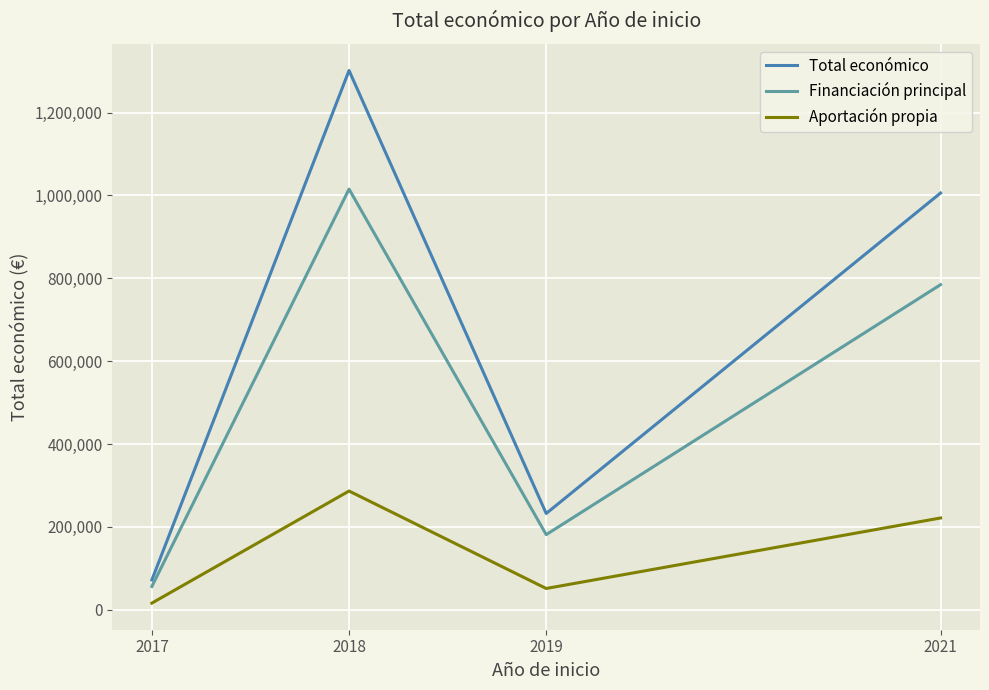

In Total económico, how many points are higher than both neighbors (excluding endpoints)?

1